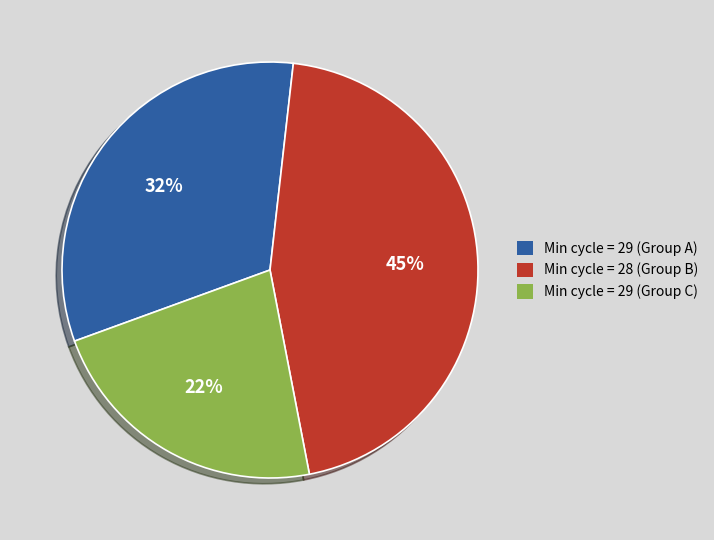

Is it true that Min cycle = 28 (Group B) is 37% of the pie?

False